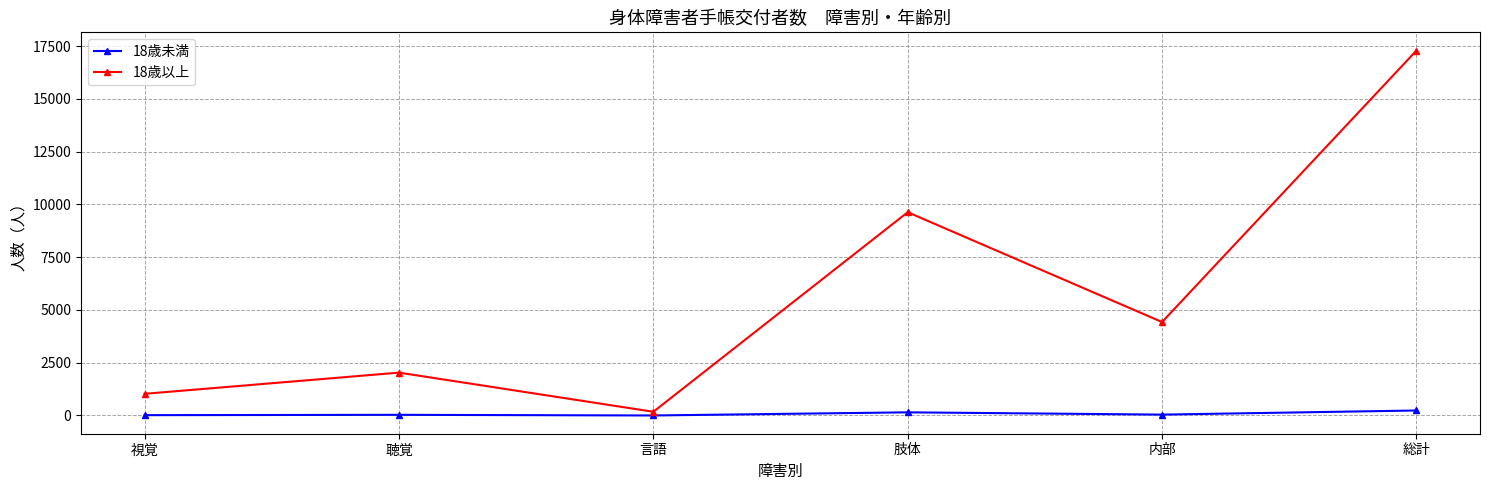

Which series has the largest range (max minus min)?

18歳以上